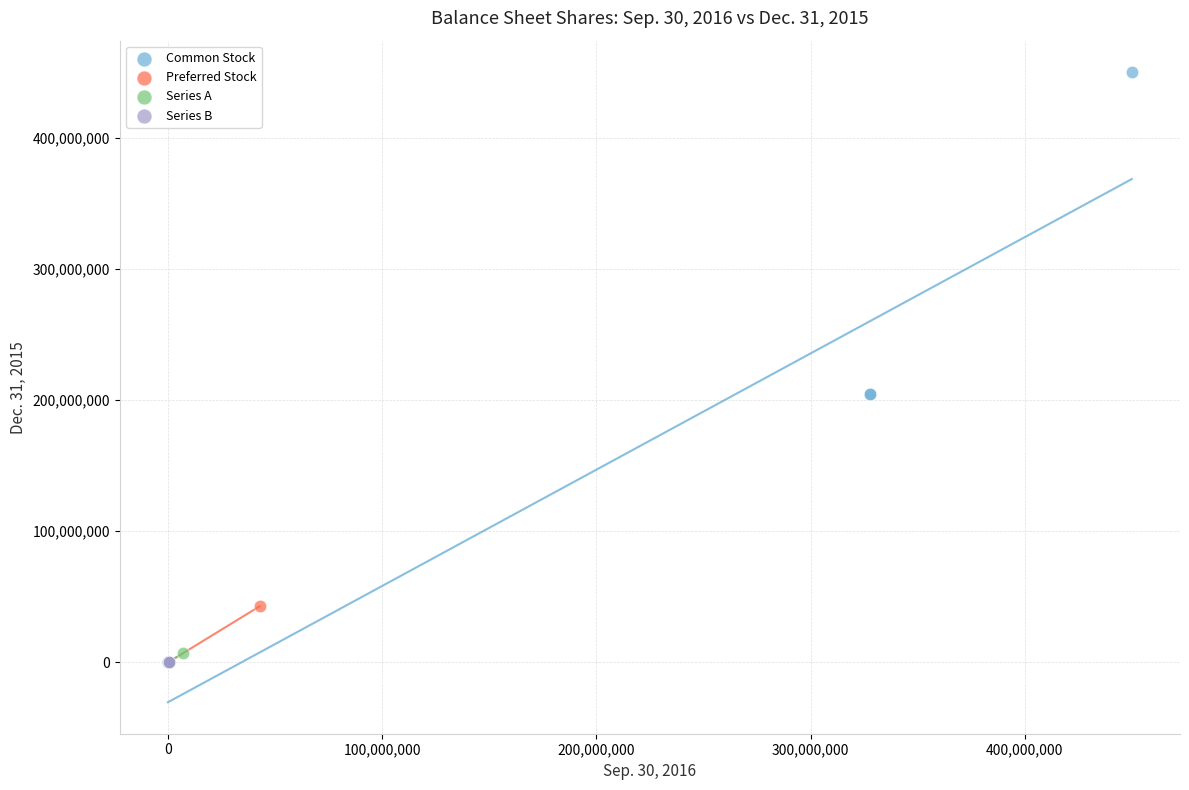

Which series has the widest spread of Y values?

Common Stock